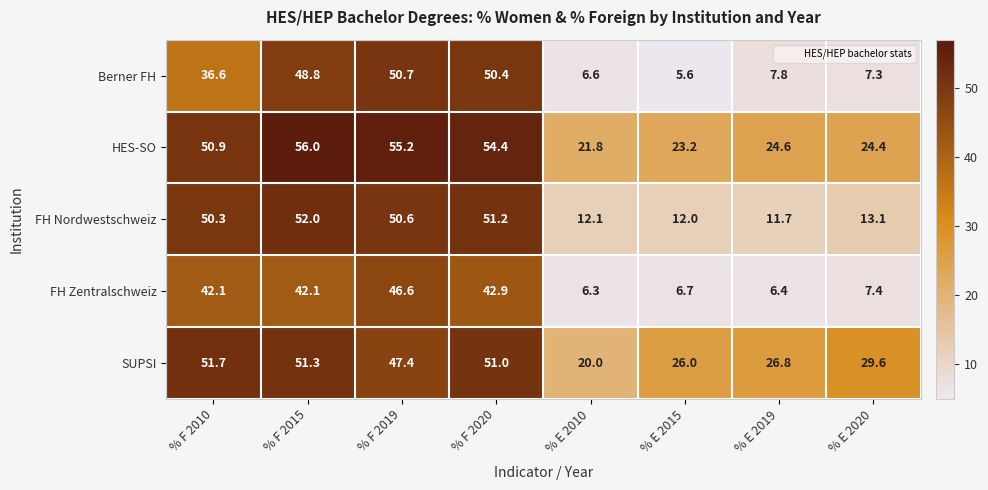

Rank the categories by Berner FH value from lowest to highest.

% E 2015, % E 2010, % E 2020, % E 2019, % F 2010, % F 2015, % F 2020, % F 2019